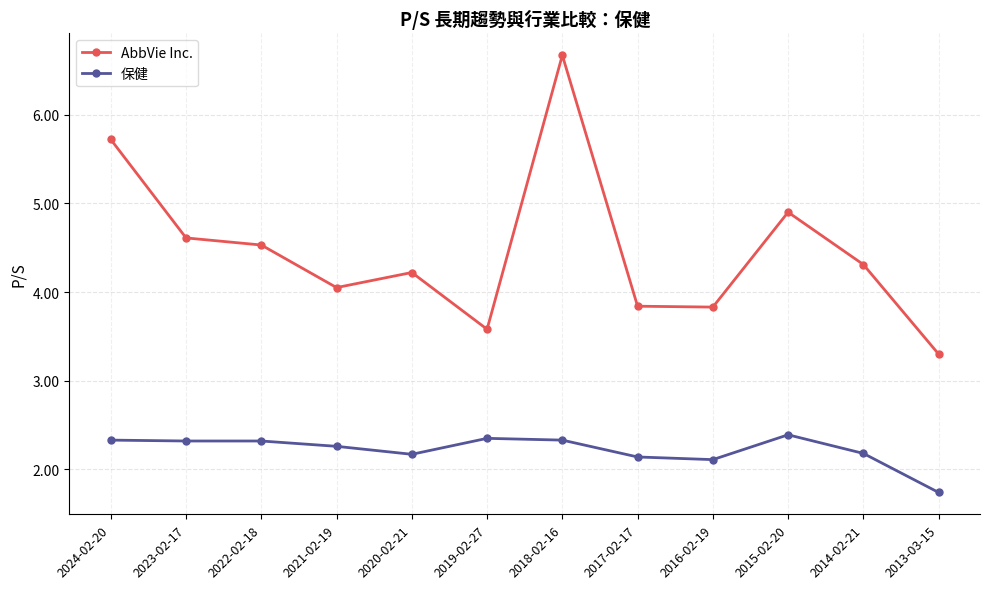

Which series changed the most between 2024-02-20 and 2017-02-17?

AbbVie Inc.